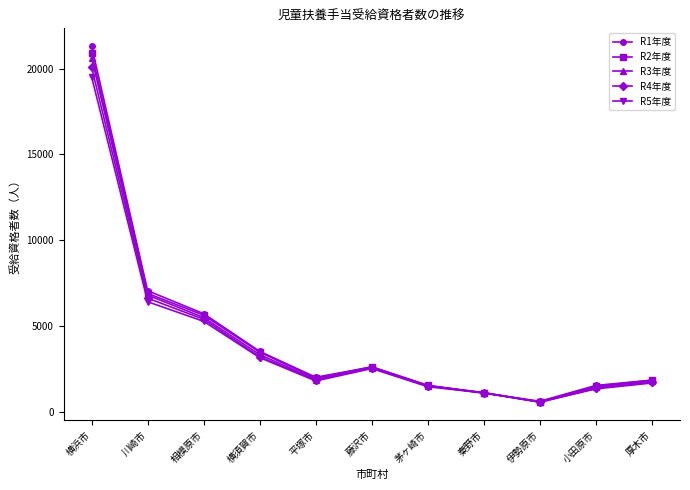

What is the highest value of the R3年度 series?

20636